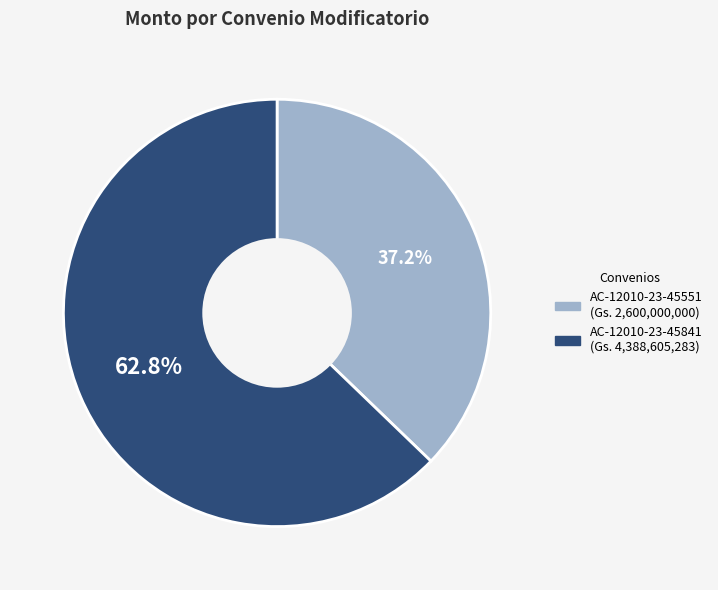

Between AC-12010-23-45551 and AC-12010-23-45841, which is larger?

AC-12010-23-45841